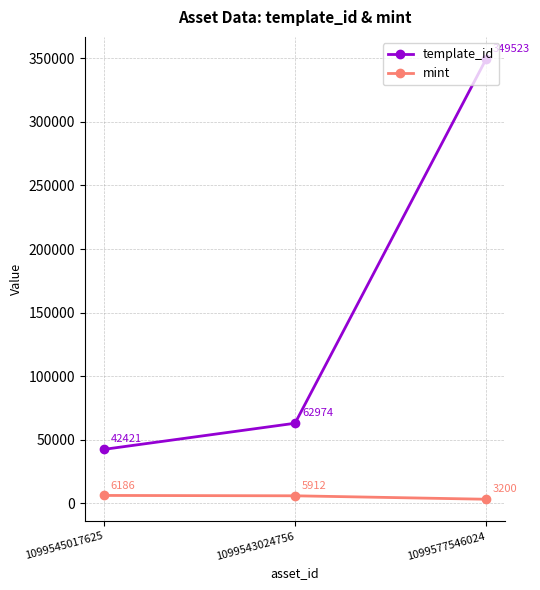

What is the value of the template_id point at the 2nd from the left?

62974